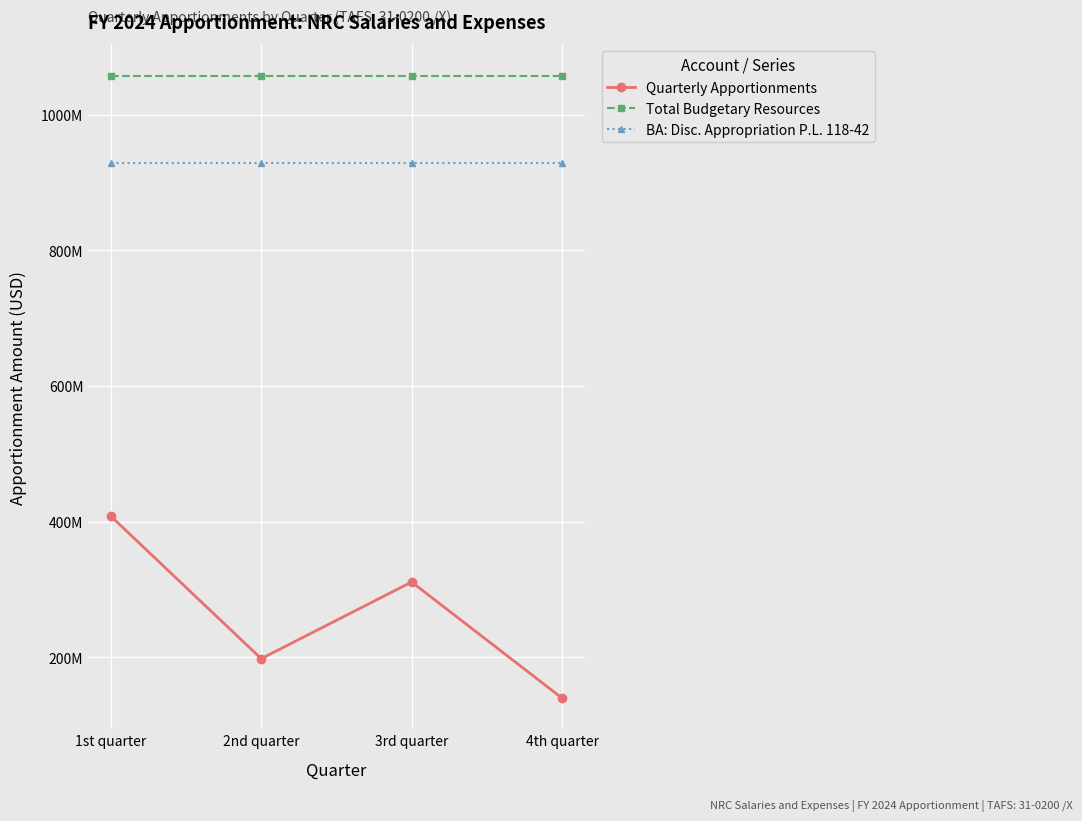

Is this an area chart (filled region under the line)?

No